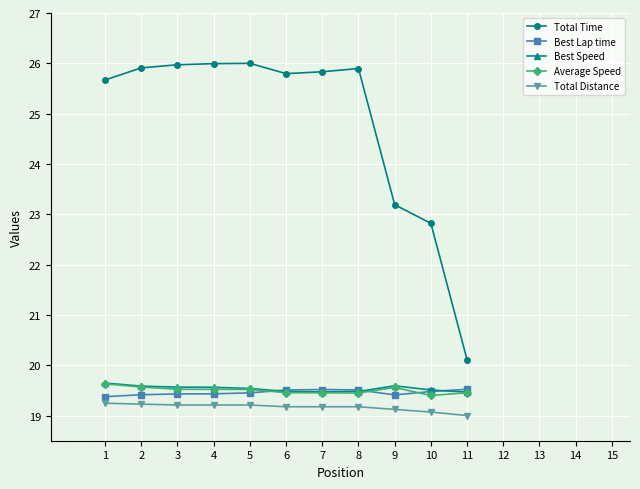

Which series has the largest range (max minus min)?

Total Time